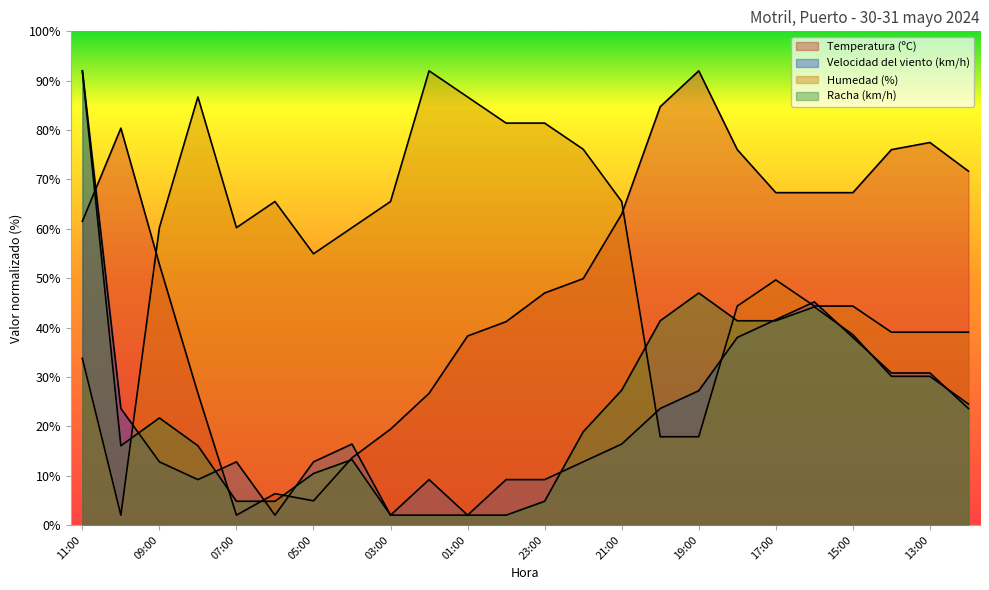

At which category does Racha (km/h) reach its first local valley?

10:00